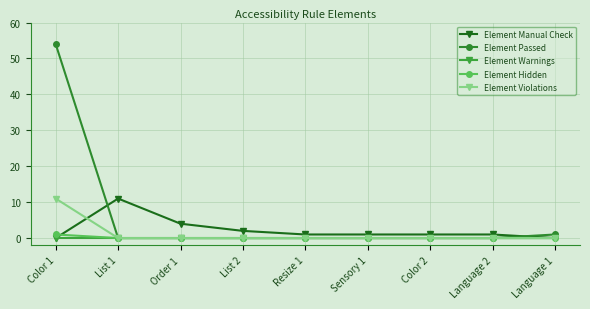

What is the label of the 3rd point from the right?

Color 2